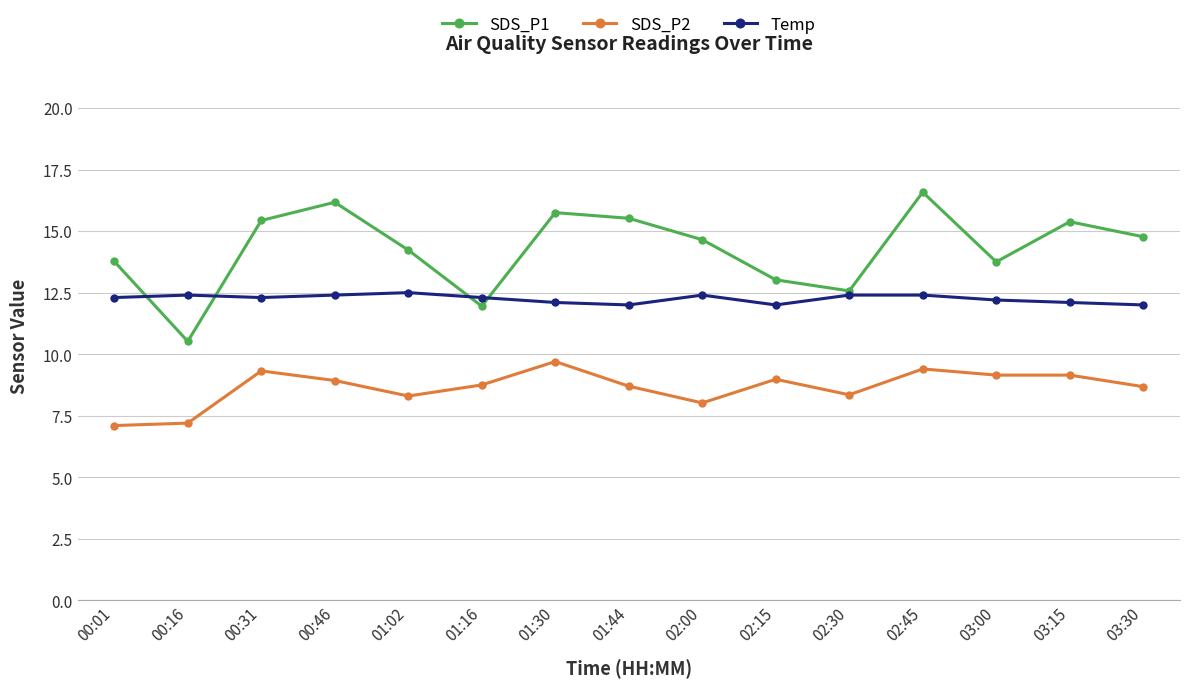

Does the chart display data point markers on the line(s)?

Yes